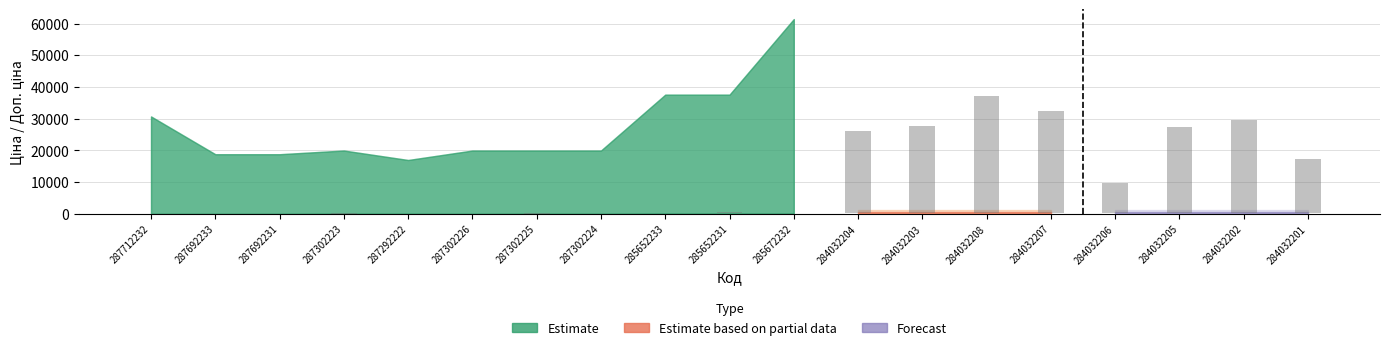

Is it true that the value at 285652231 is 353.1?

True